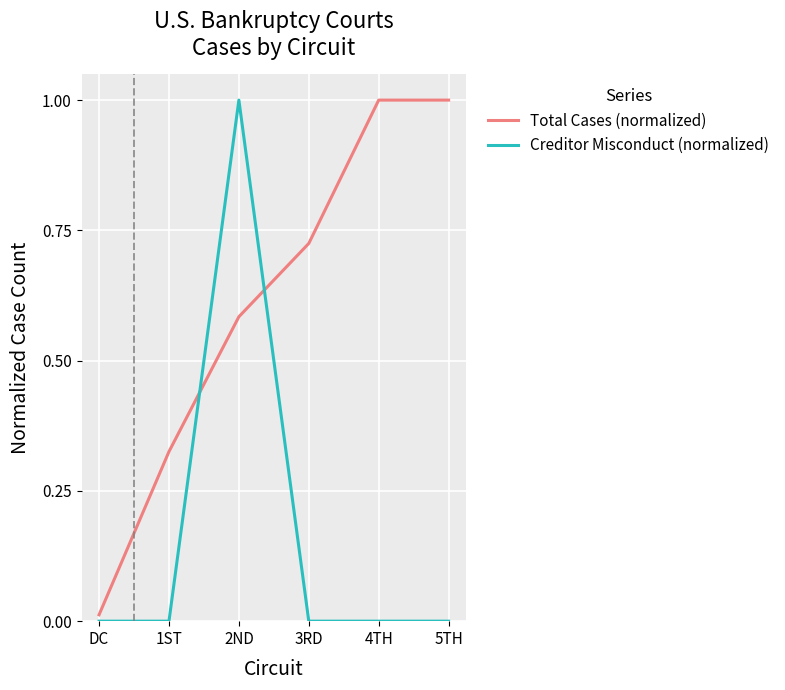

At which category is the sum across all series the highest?

2ND